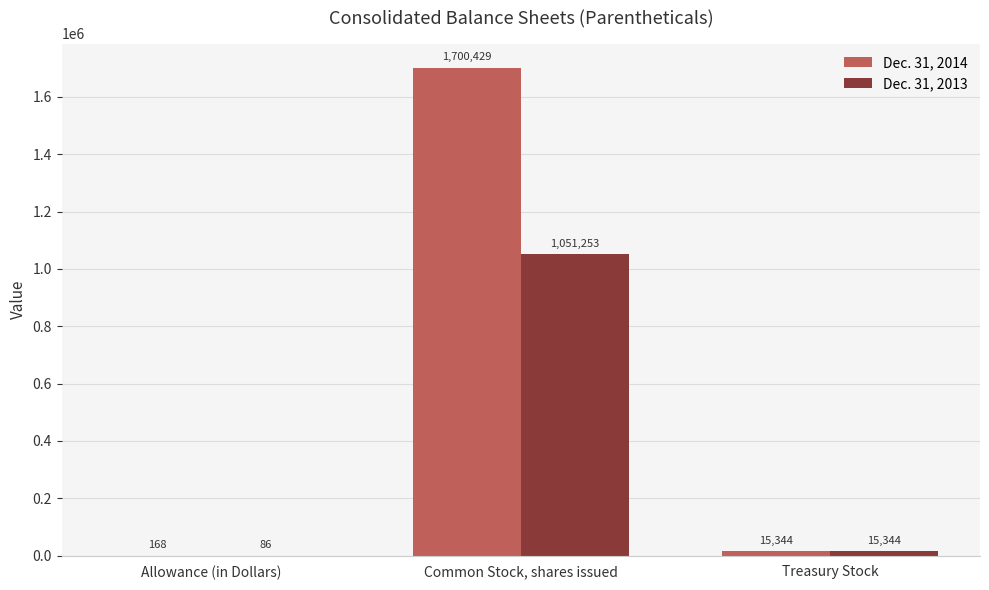

What value does the Dec. 31, 2014 series have at Allowance (in Dollars), to the nearest 100?

200